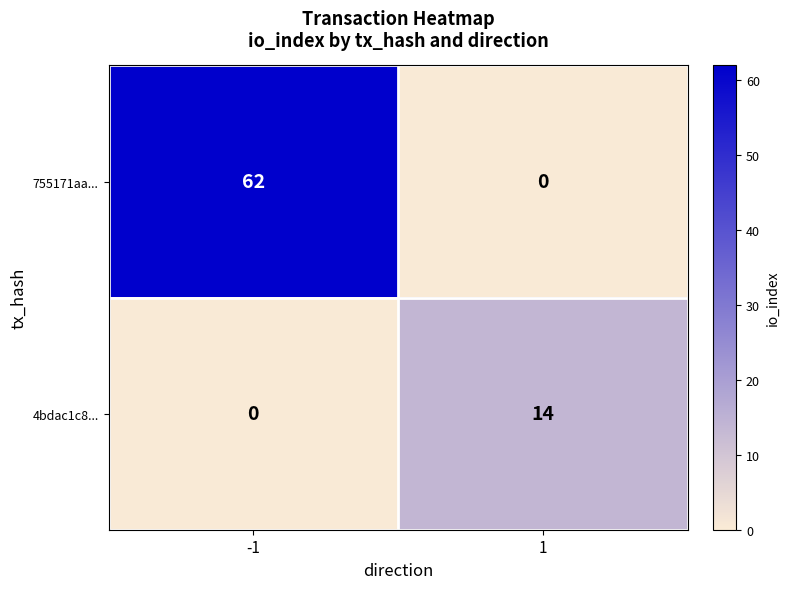

Reading left to right, transcribe all the data shown in this chart.

755171aa...: 62	0
4bdac1c8...: 0	14